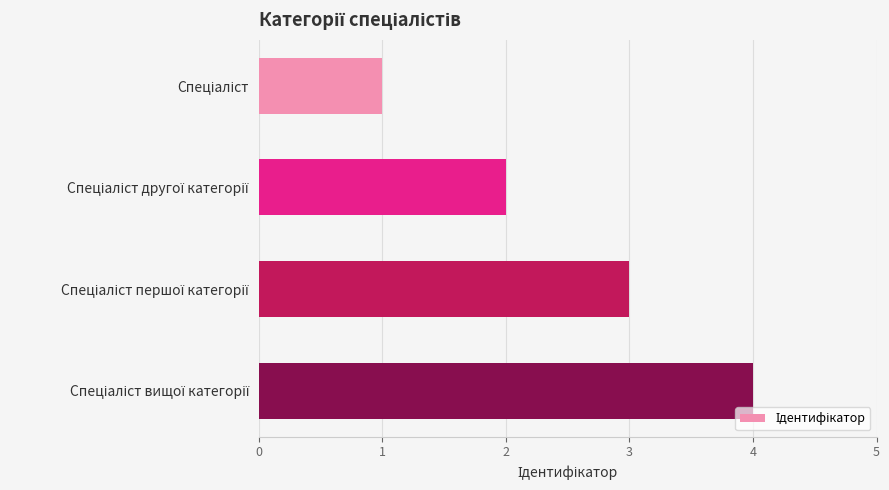

What is the difference between the maximum and minimum values?

3